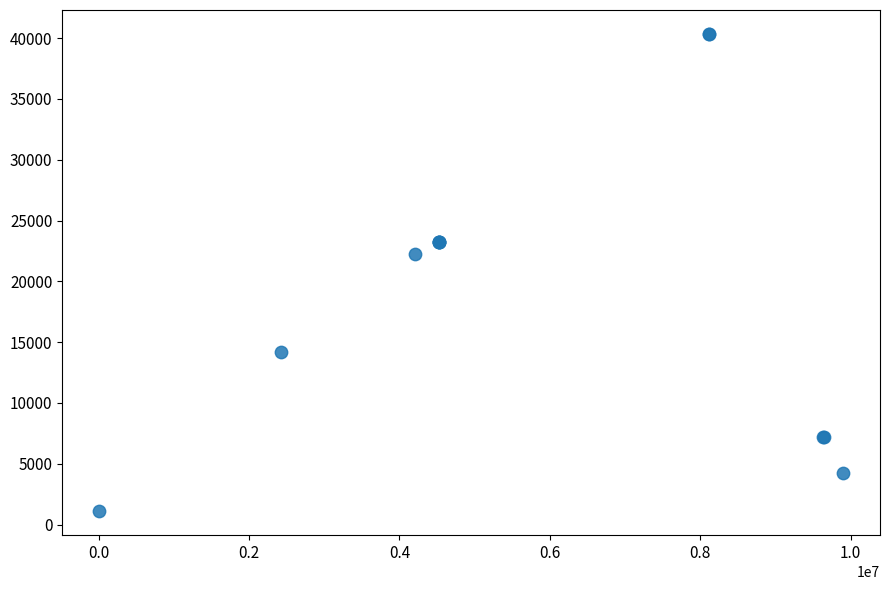

What Y value in the scatter plot is closest to 20722?

22210